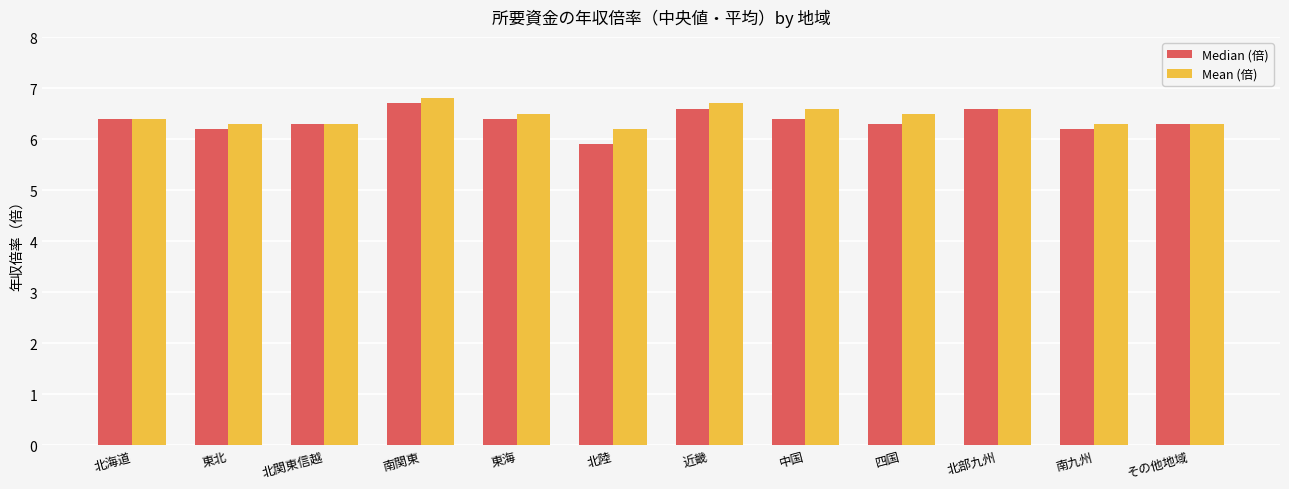

Where does the Median (倍) series first go above 6?

北海道